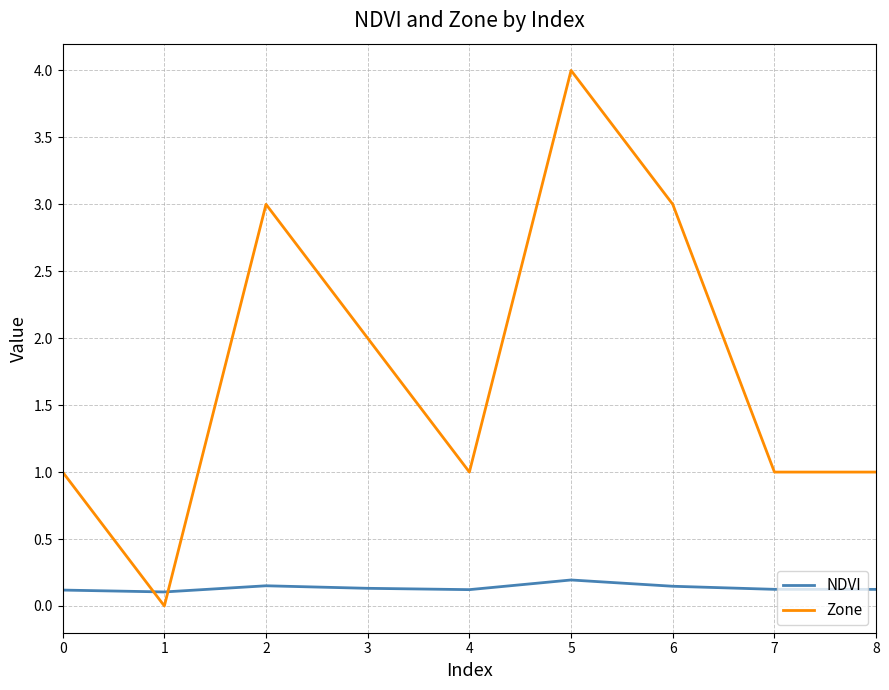

How many intersections are there between NDVI and Zone?

2